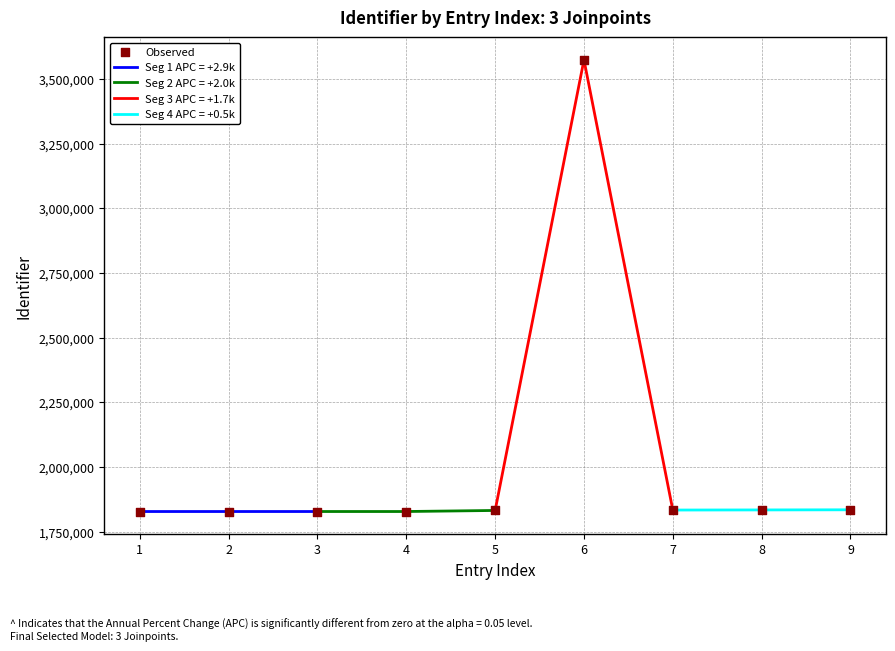

Which has a higher value, 1 or 9?

9